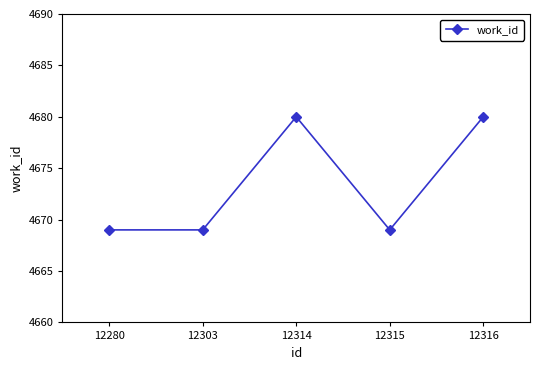

What is the sum of all values?

23367